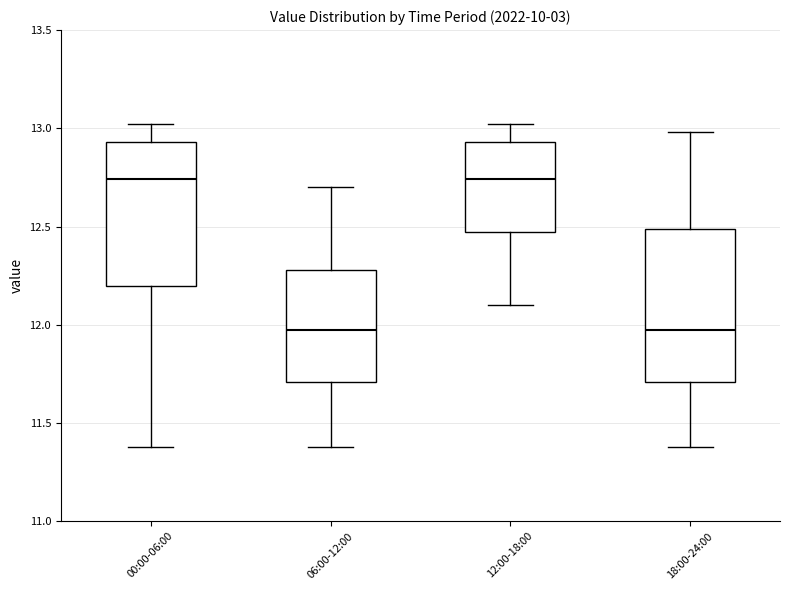

Reading left to right, read every box against the y-axis: the position of its median line, the range the box covers, and the ends of its whiskers. The values are not printed on the chart, so give them approximately, as read against the axis.

00:00-06:00: median 12.75, box 12.20 to 12.95, whiskers 11.40 to 13.00
06:00-12:00: median 12.00, box 11.70 to 12.30, whiskers 11.40 to 12.70
12:00-18:00: median 12.75, box 12.45 to 12.95, whiskers 12.10 to 13.00
18:00-24:00: median 12.00, box 11.70 to 12.50, whiskers 11.40 to 13.00